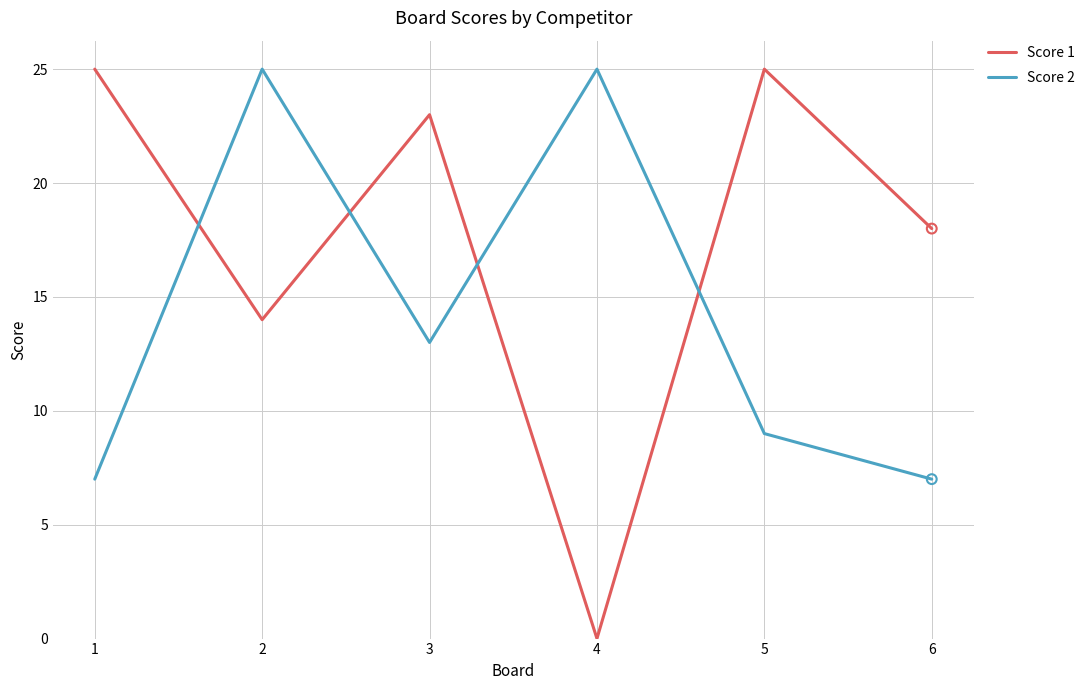

What is the spread (max minus min) of values at 5?

16